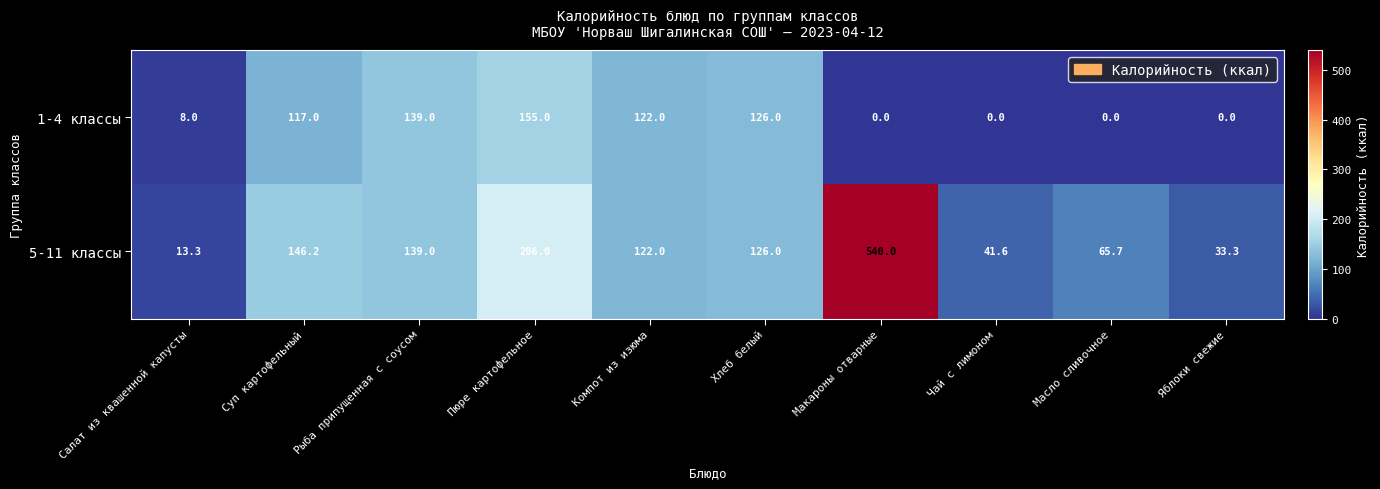

The value of 1-4 классы at Салат из квашенной капусты is 8.0. True or false?

True